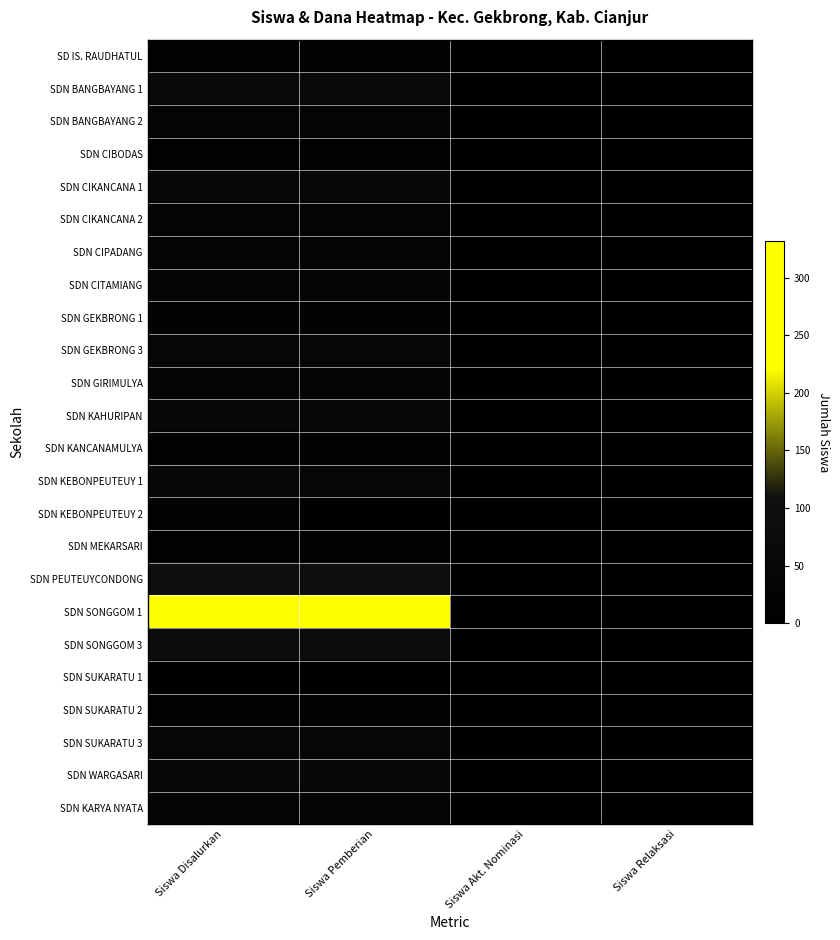

Rank the series at Siswa Relaksasi from highest to lowest value.

SD IS. RAUDHATUL, SDN BANGBAYANG 1, SDN BANGBAYANG 2, SDN CIBODAS, SDN CIKANCANA 1, SDN CIKANCANA 2, SDN CIPADANG, SDN CITAMIANG, SDN GEKBRONG 1, SDN GEKBRONG 3, SDN GIRIMULYA, SDN KAHURIPAN, SDN KANCANAMULYA, SDN KEBONPEUTEUY 1, SDN KEBONPEUTEUY 2, SDN MEKARSARI, SDN PEUTEUYCONDONG, SDN SONGGOM 1, SDN SONGGOM 3, SDN SUKARATU 1, SDN SUKARATU 2, SDN SUKARATU 3, SDN WARGASARI, SDN KARYA NYATA